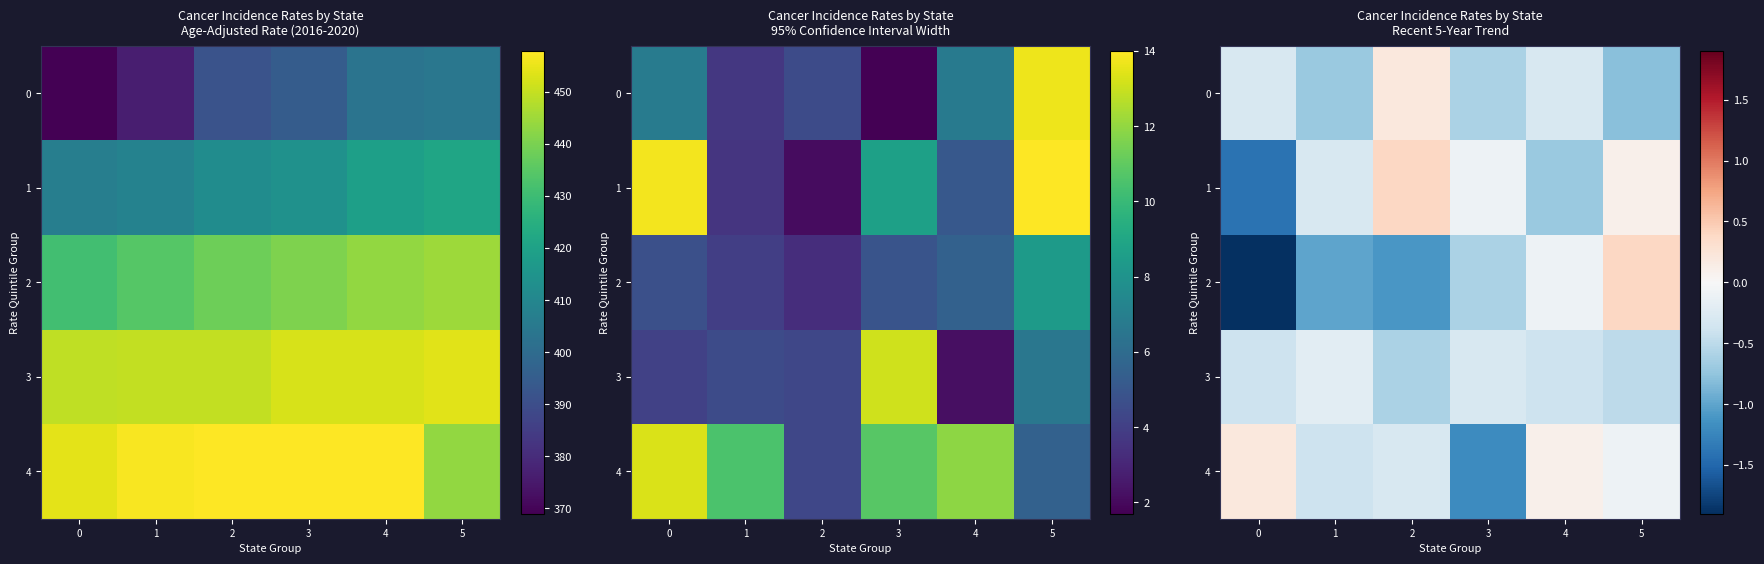

Which series has the largest range (max minus min)?

2